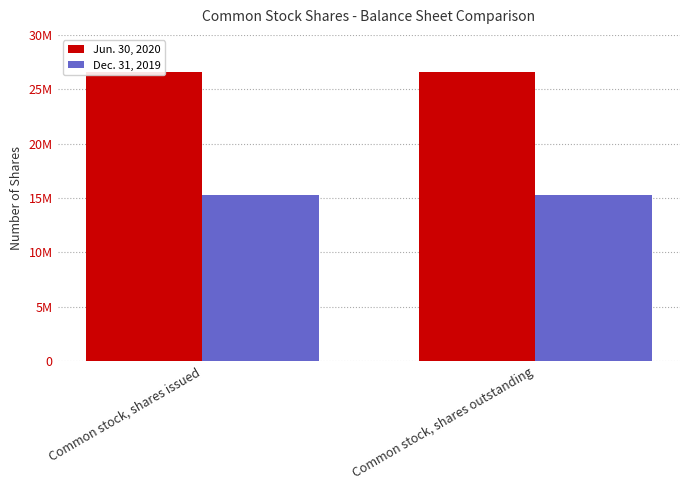

List the series in order of their overall mean, highest first.

Jun. 30, 2020, Dec. 31, 2019